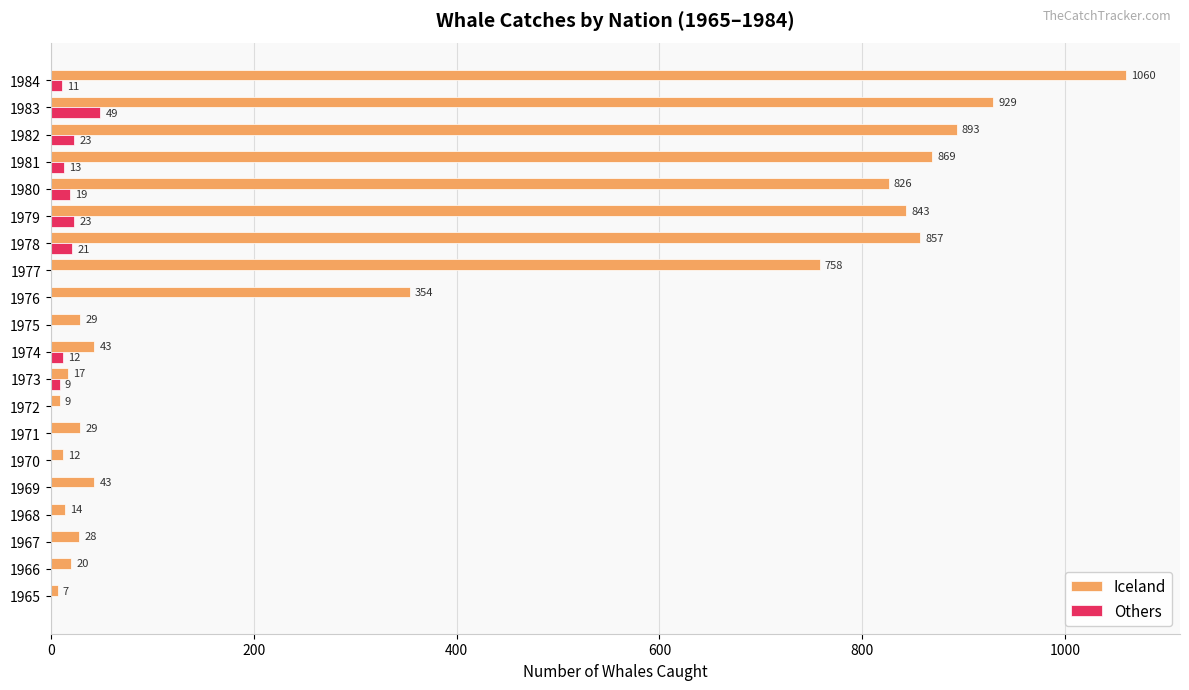

True or false: Others has a value of 13 at 1981.

True